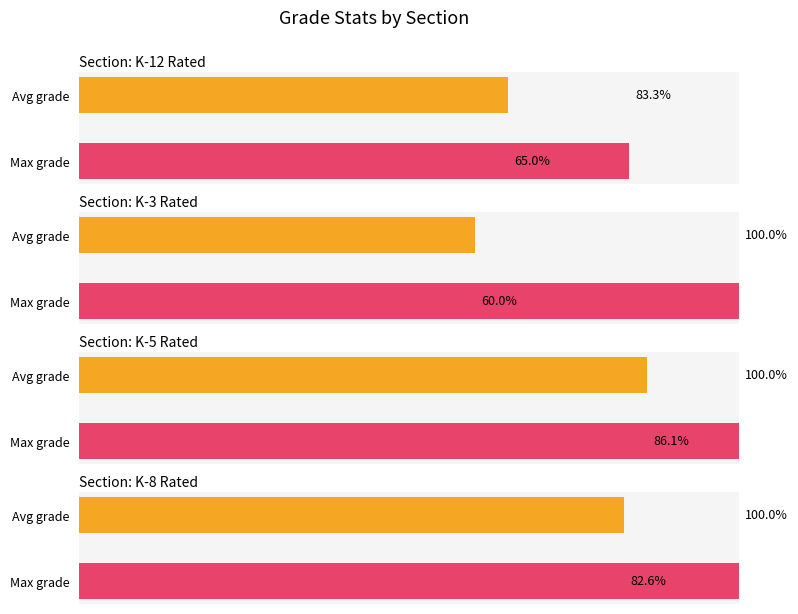

What is the average value of the K-5 Rated series?

93.0